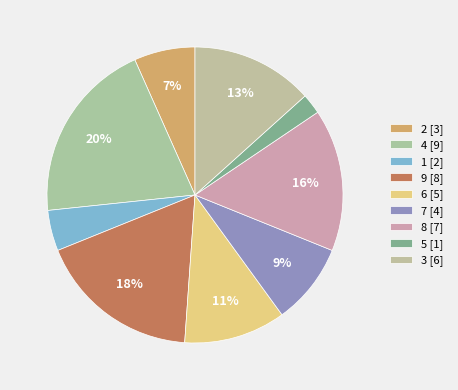

Which slice is the largest?

4